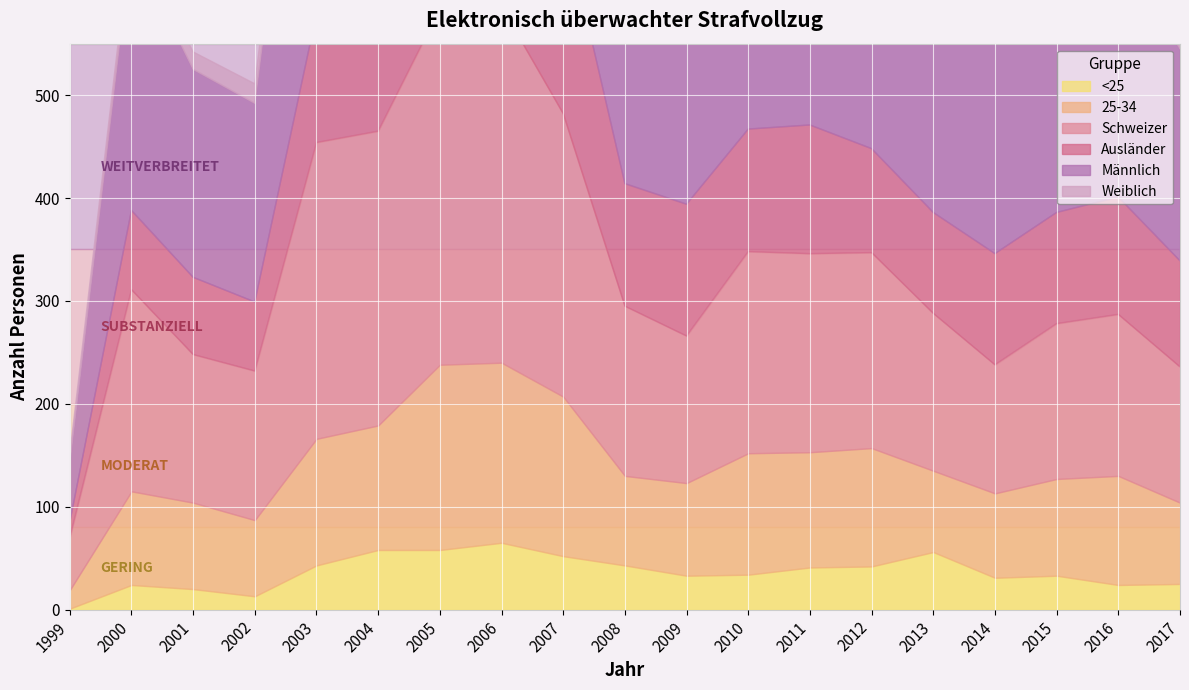

At which category does Ausländer reach its first local valley?

2002